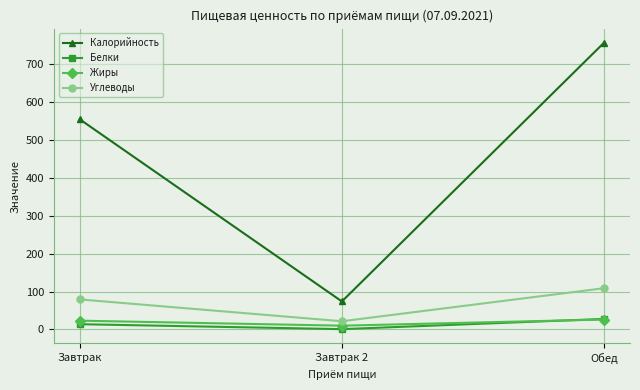

At how many categories does at least one series exceed 326?

2